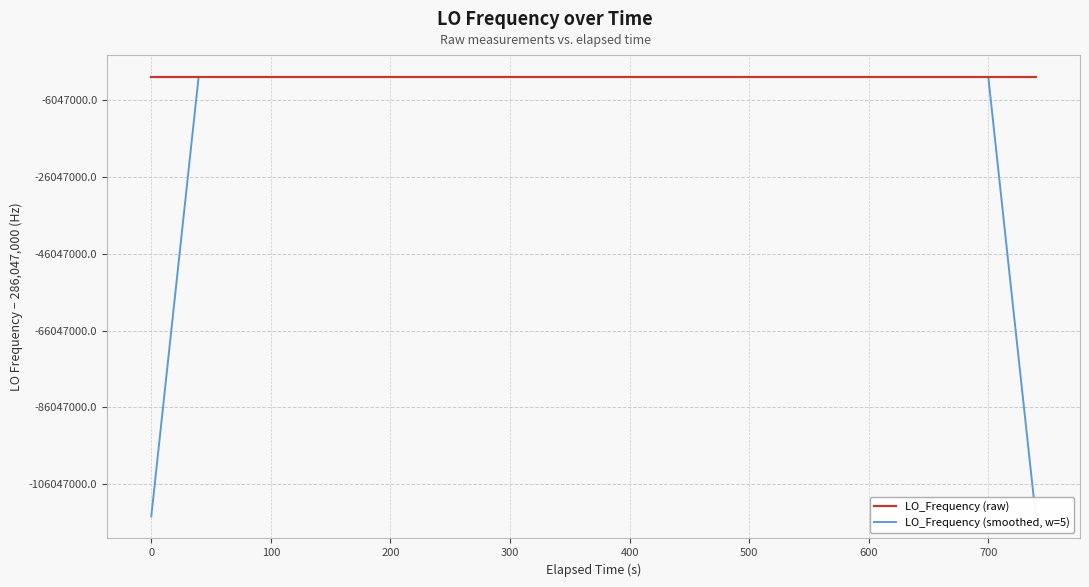

What is the difference between the second highest and second lowest values in the LO_Frequency (smoothed, w=5) series?

114418799.3